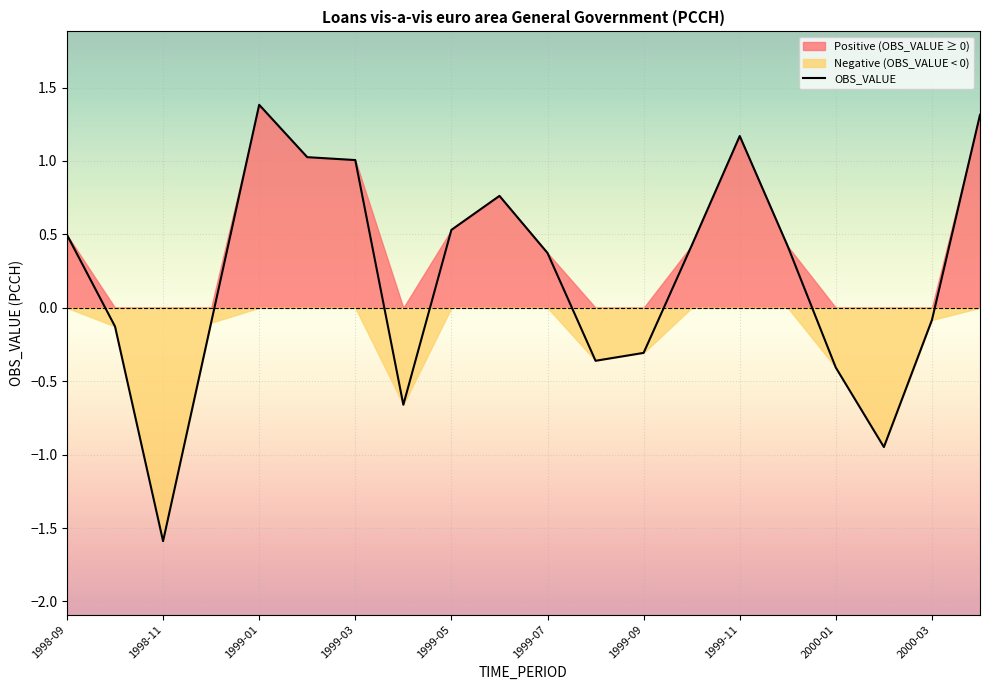

What is the sum of all values?

4.3